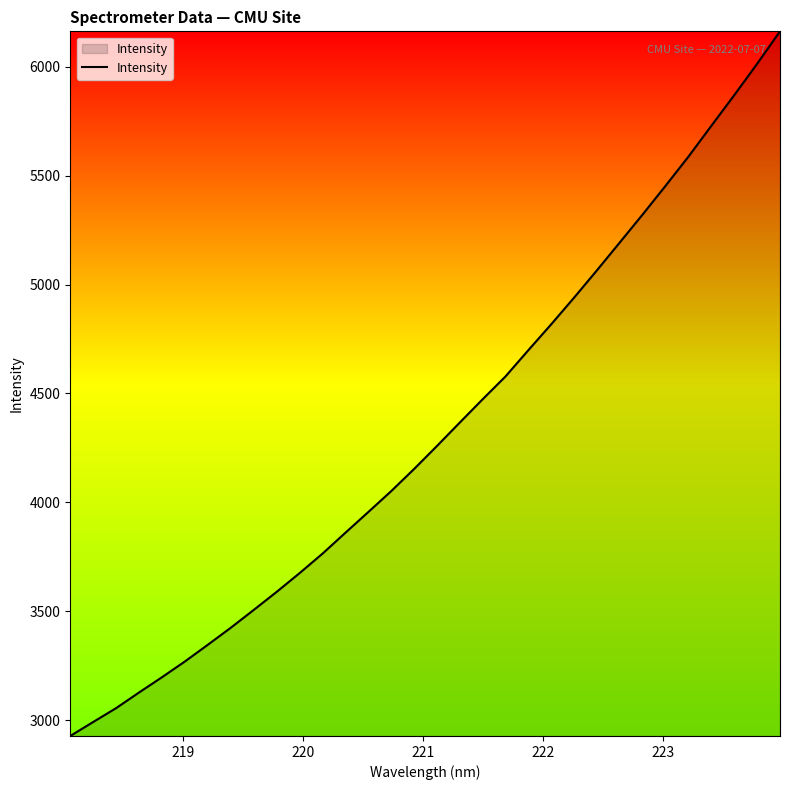

What is the greatest value displayed?

6162.9